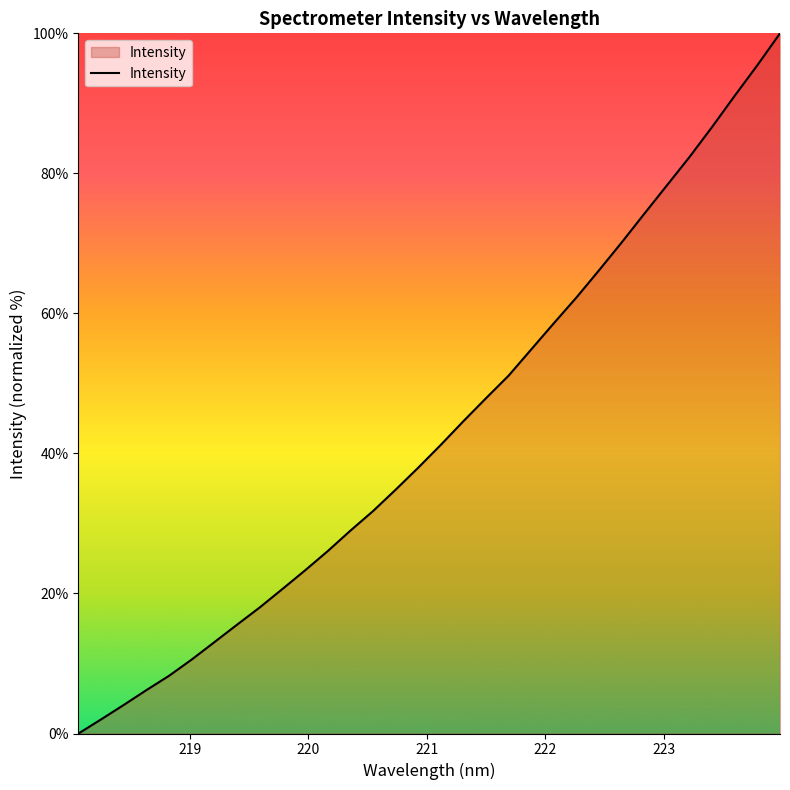

What is the difference between the maximum and minimum values?

100.0